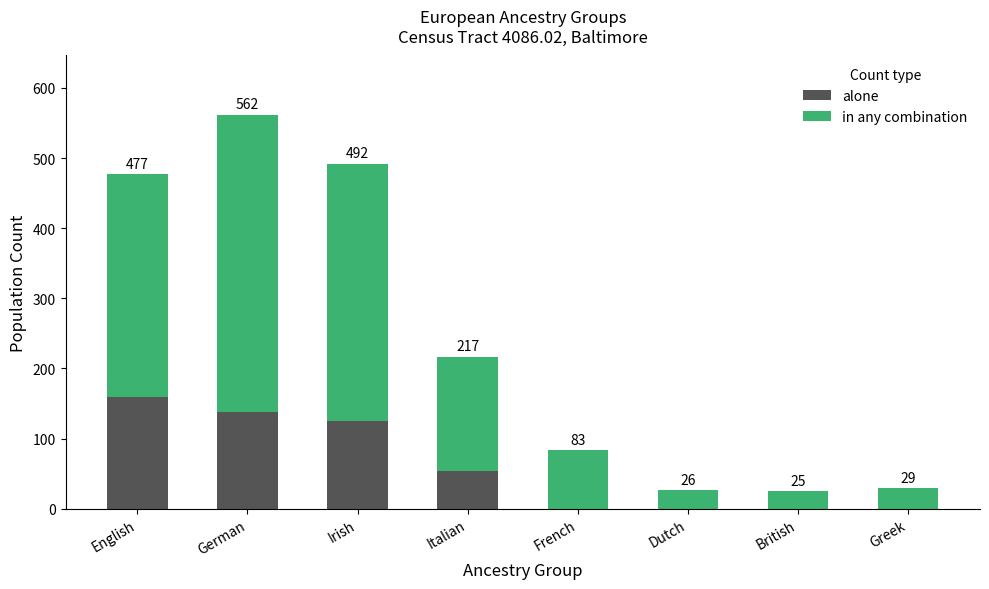

At which label does alone first exceed 53?

English